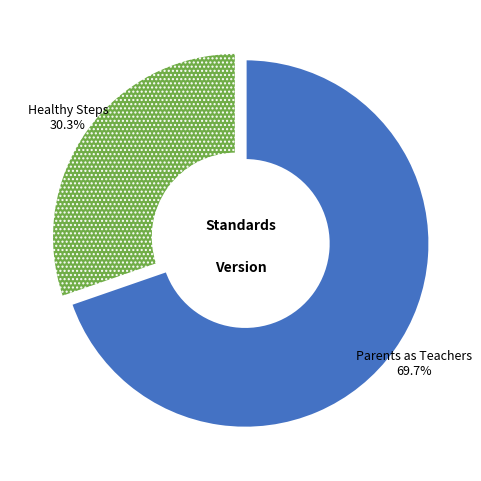

Is there any slice that represents more than half of the pie?

Yes